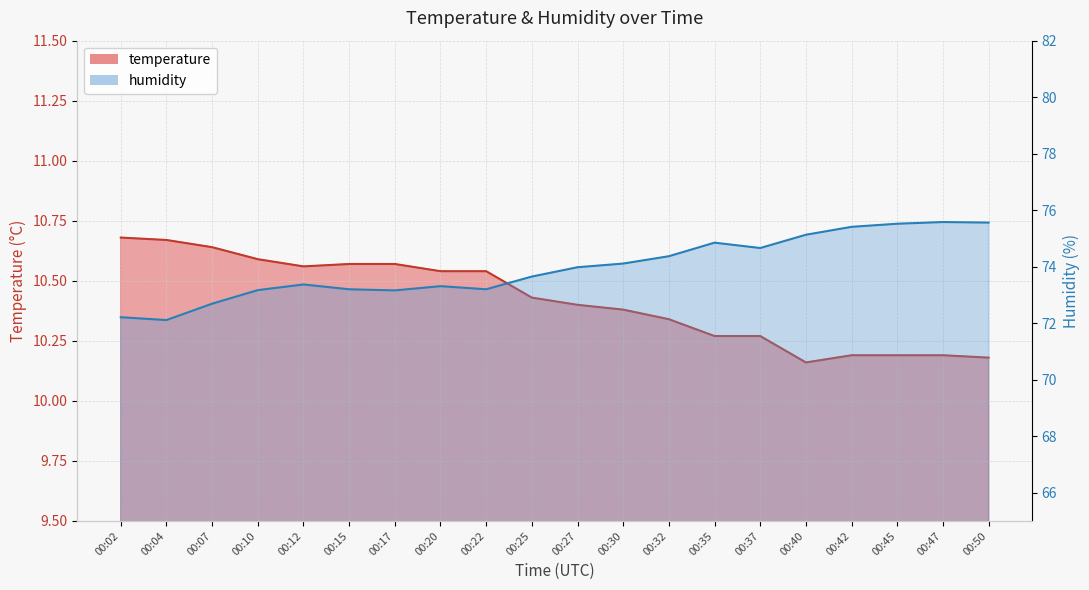

True or false: temperature has a value of 10.3 at 00:35.

True